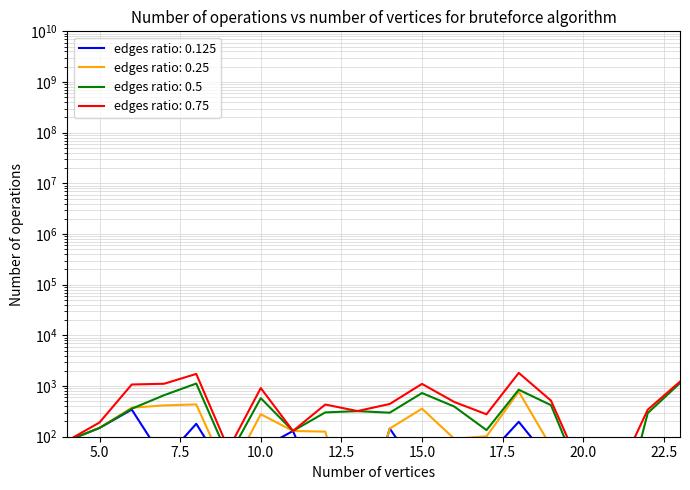

The value of edges ratio: 0.75 at 15.0 is 1916. True or false?

False